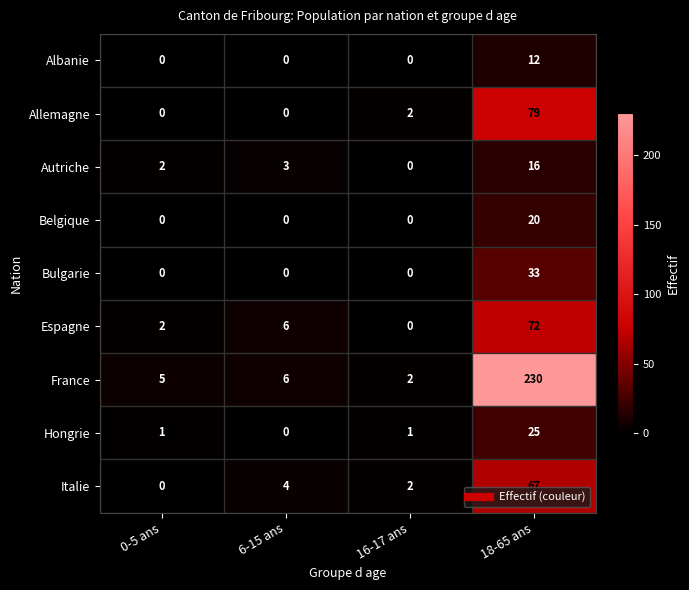

Which series has the widest spread of values?

France